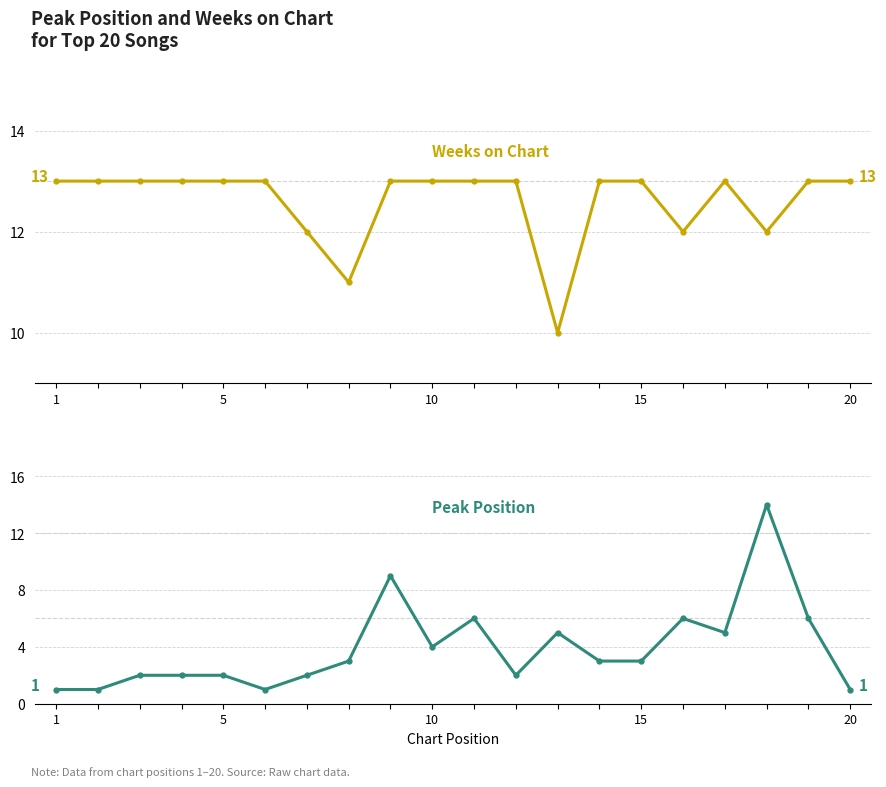

Rank the series by their maximum value, from lowest to highest.

Weeks on Chart, Peak Position